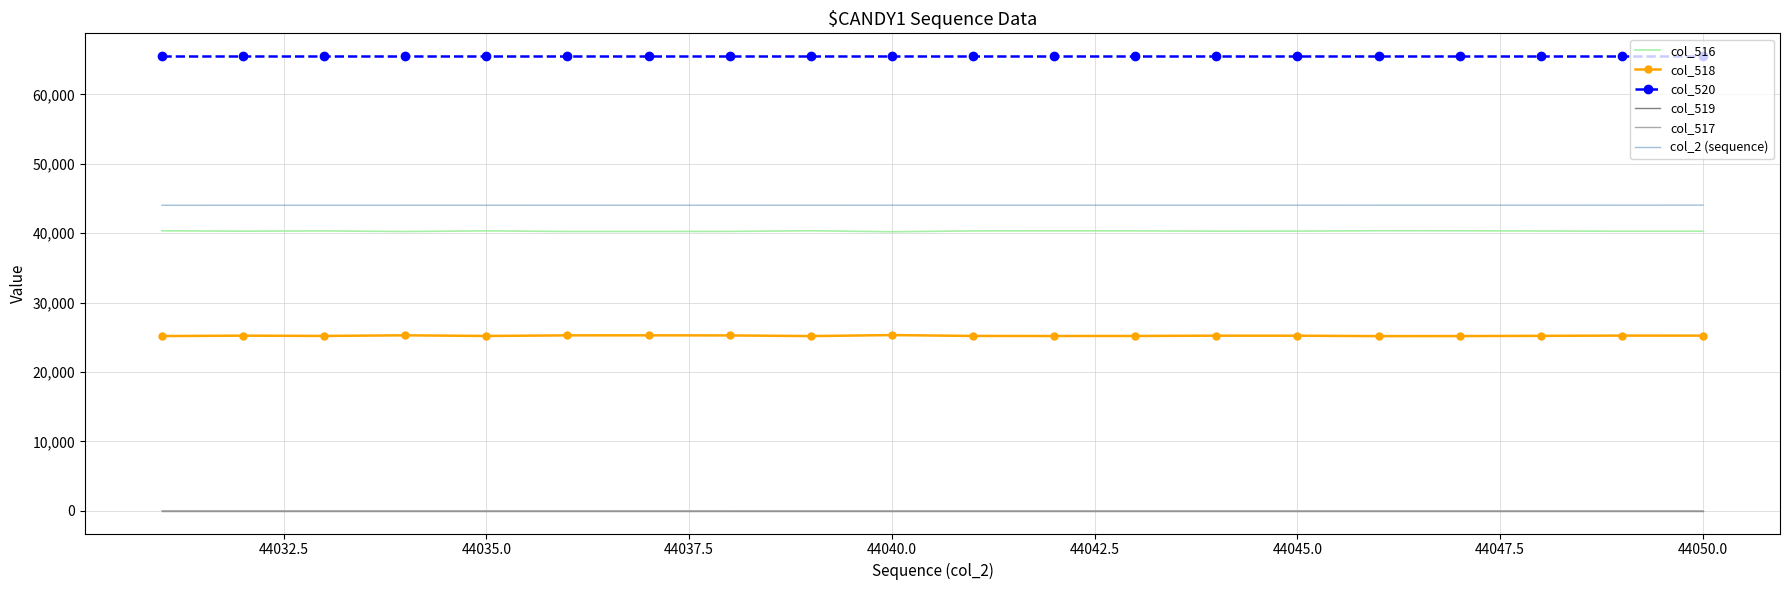

Which series has the largest total across all categories?

col_520